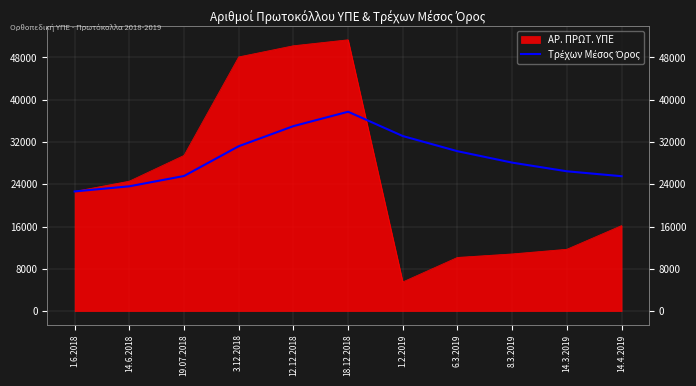

Which has a higher value, 14.4.2019 or 18.12.2018?

18.12.2018